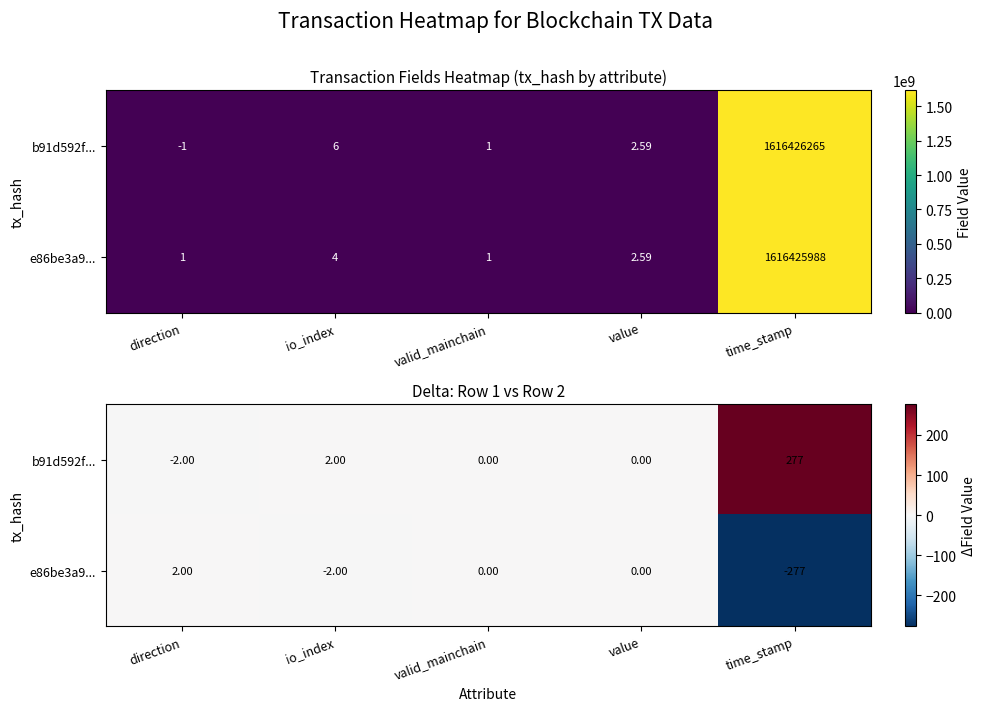

Which series has the largest total across all categories?

b91d592f...